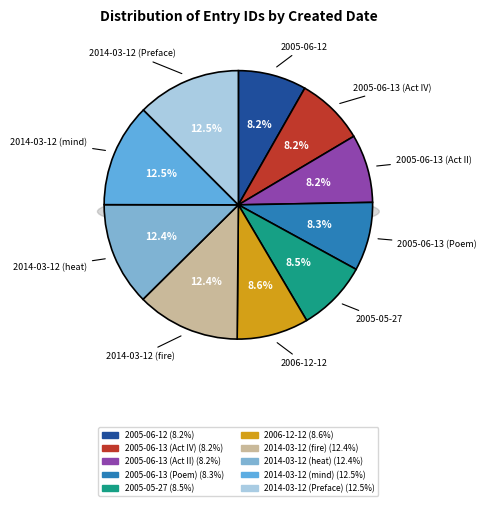

Rank the categories by value from lowest to highest.

2005-06-12, 2005-06-13 (Act IV), 2005-06-13 (Act II), 2005-06-13 (Poem), 2005-05-27, 2006-12-12, 2014-03-12 (fire), 2014-03-12 (heat), 2014-03-12 (mind), 2014-03-12 (Preface)